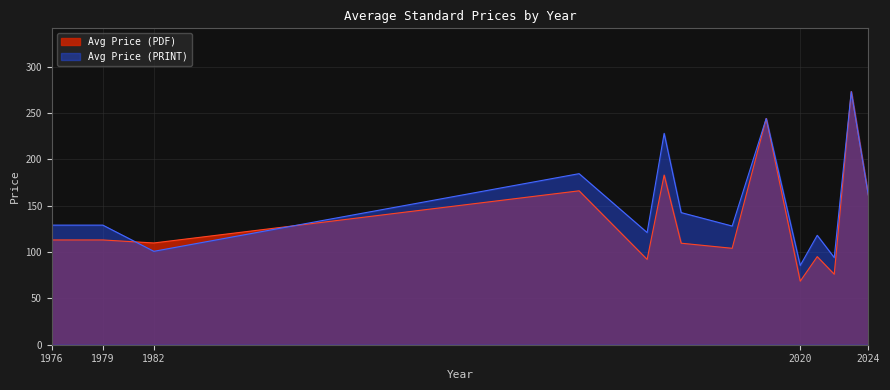

What are all the series names shown in the legend?

Avg Price (PDF), Avg Price (PRINT)